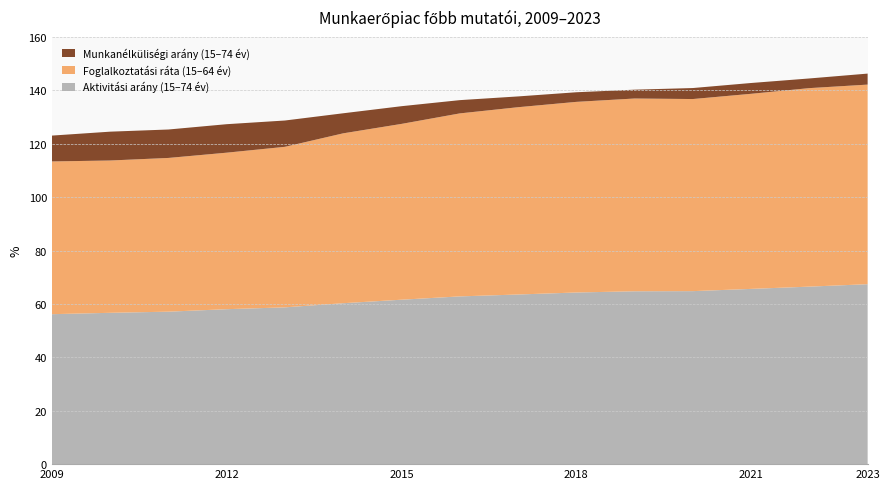

Reading left to right, list all the values displayed in this chart.

Aktivitási arány (15–74 év): 2009=56.2	2010=56.7	2011=57.1	2012=58.0	2013=58.7	2014=60.3	2015=61.6	2016=62.8	2017=63.5	2018=64.3	2019=64.8	2020=64.8	2021=65.6	2022=66.5	2023=67.4
Foglalkoztatási ráta (15–64 év): 2009=57.2	2010=57.0	2011=57.6	2012=58.6	2013=60.1	2014=63.6	2015=65.8	2016=68.5	2017=70.2	2018=71.4	2019=72.2	2020=72.0	2021=73.1	2022=74.3	2023=74.8
Munkanélküliségi arány (15–74 év): 2009=9.7	2010=10.8	2011=10.7	2012=10.7	2013=9.8	2014=7.5	2015=6.6	2016=5.0	2017=4.0	2018=3.6	2019=3.3	2020=4.1	2021=4.0	2022=3.6	2023=4.1